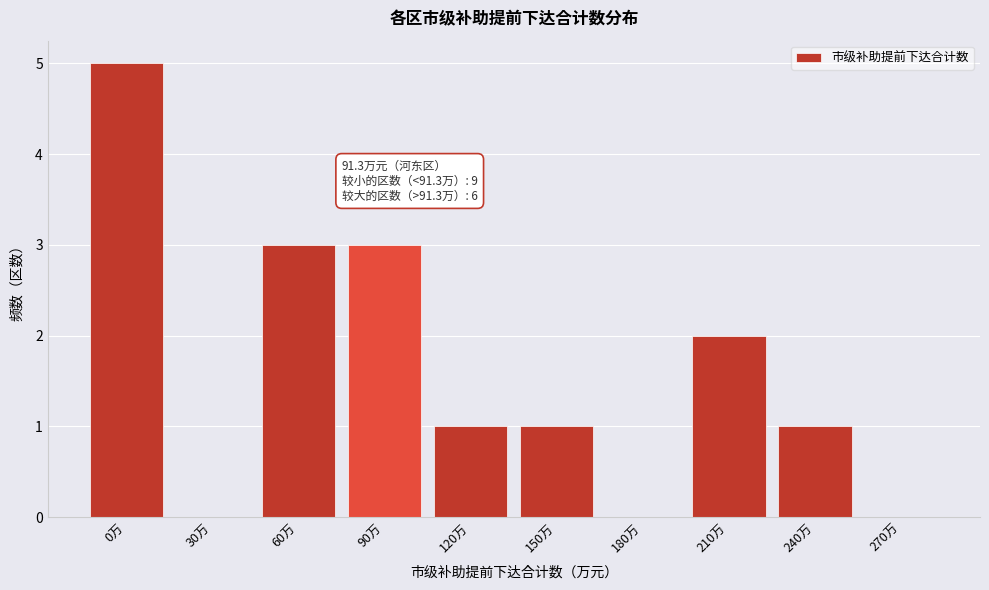

Reading left to right, what are all the values shown in this chart?

0万=5	30万=0	60万=3	90万=3	120万=1	150万=1	180万=0	210万=2	240万=1	270万=0